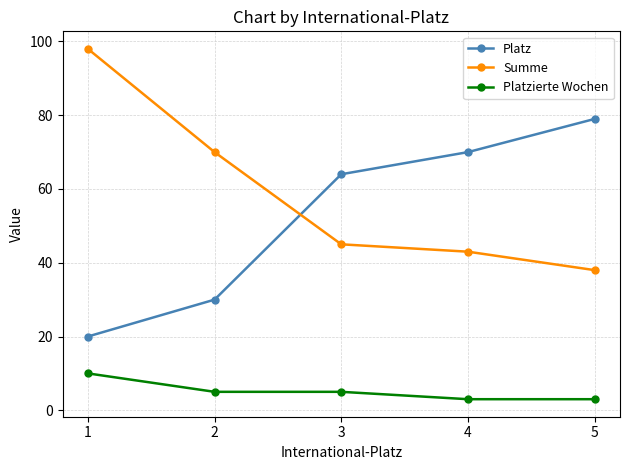

Rank the series at 4 from lowest to highest value.

Platzierte Wochen, Summe, Platz